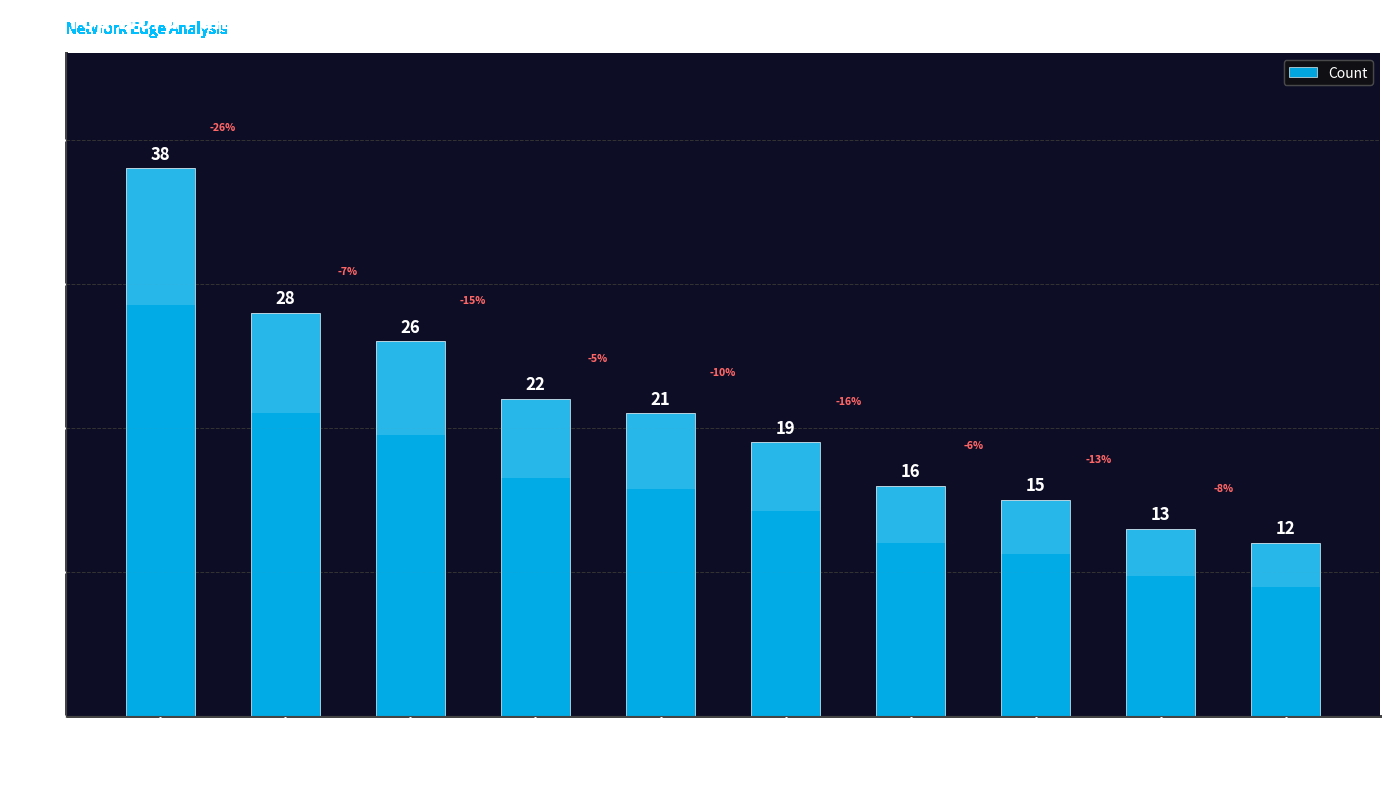

What position from the left is #exchangestrong /
nodexl?

3